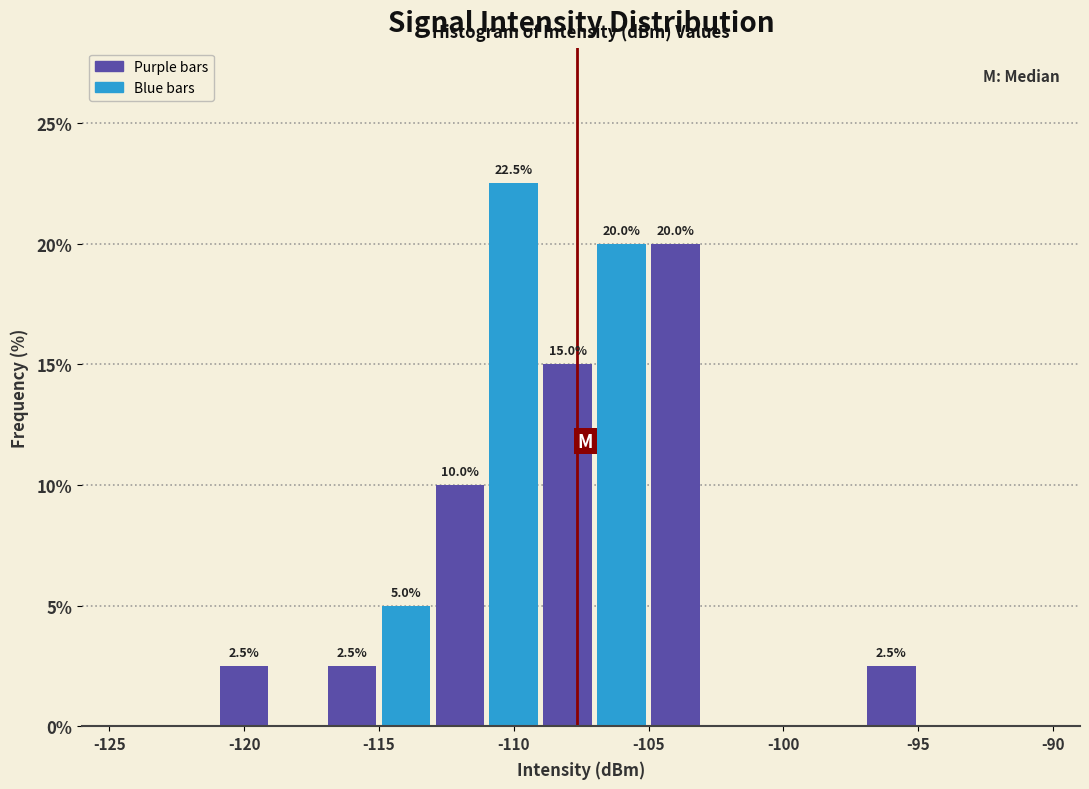

Over which range of the x-axis is the bar tallest?

-111 to -109